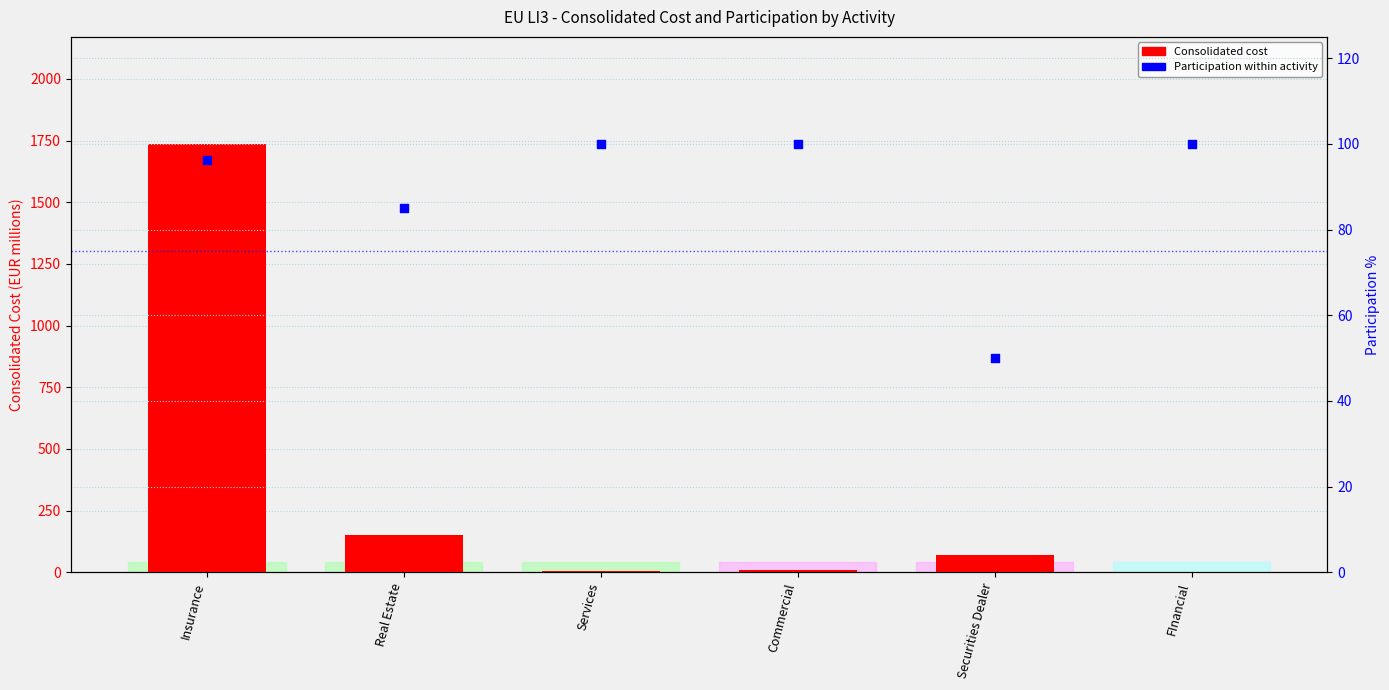

At which category is the sum across all series the highest?

Insurance